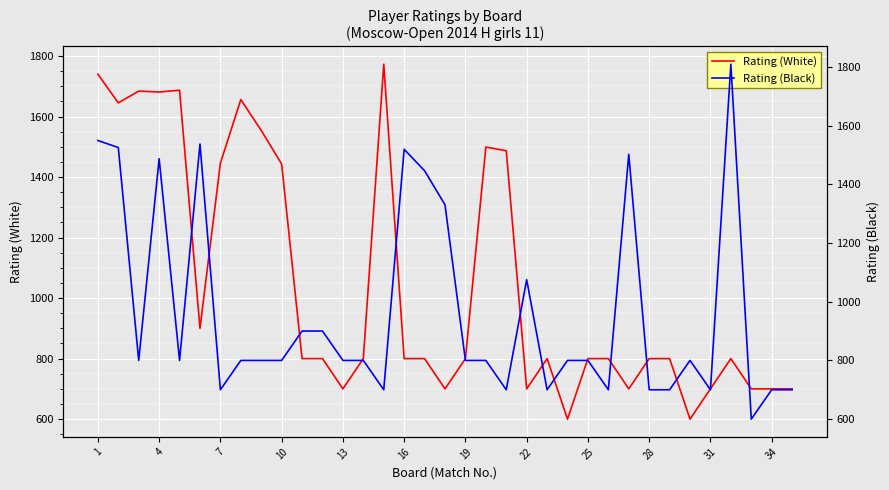

How many data points does each series have?

35